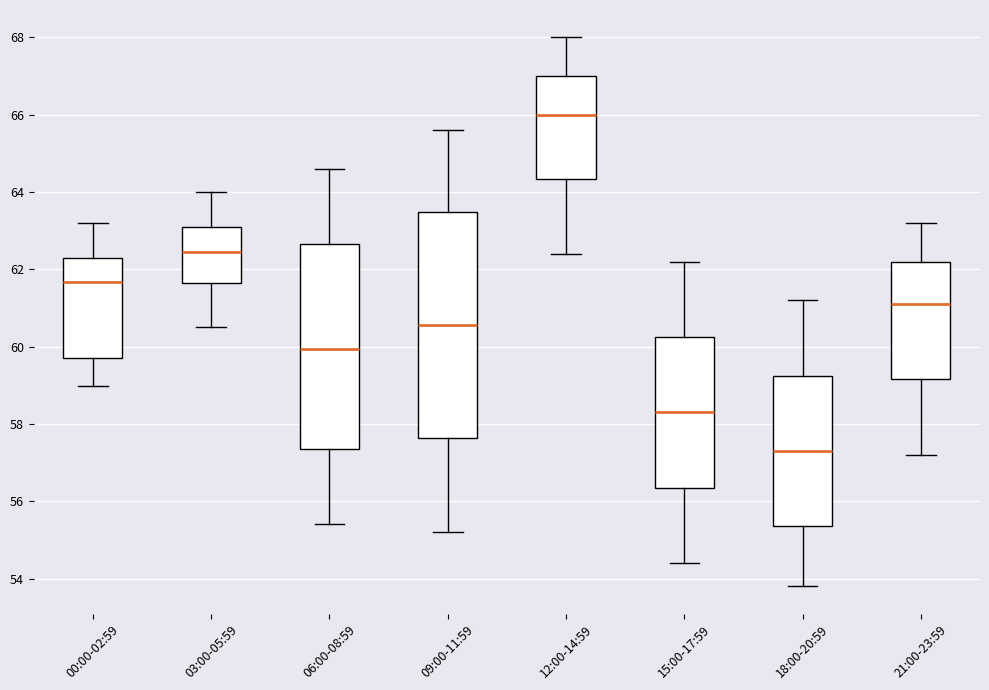

Which box's median line is the highest?

12:00-14:59